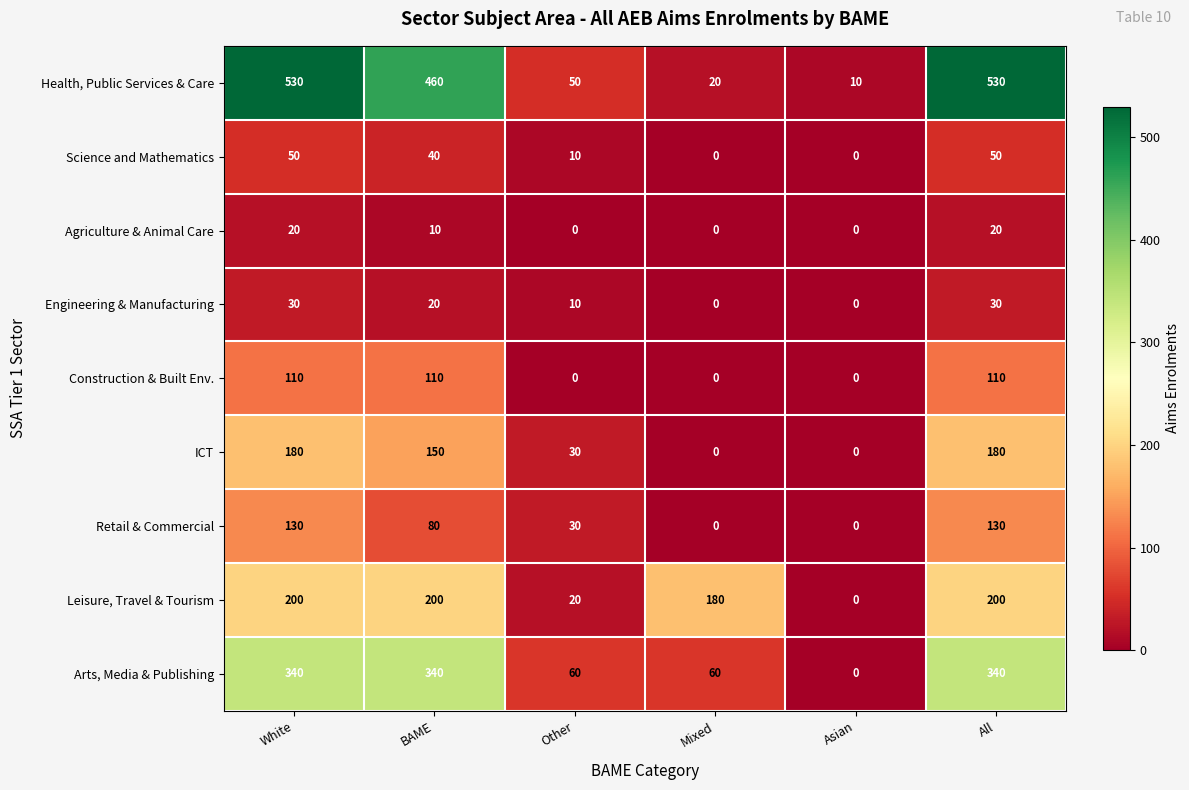

The Science and Mathematics series shows 83 at White. True or false?

False